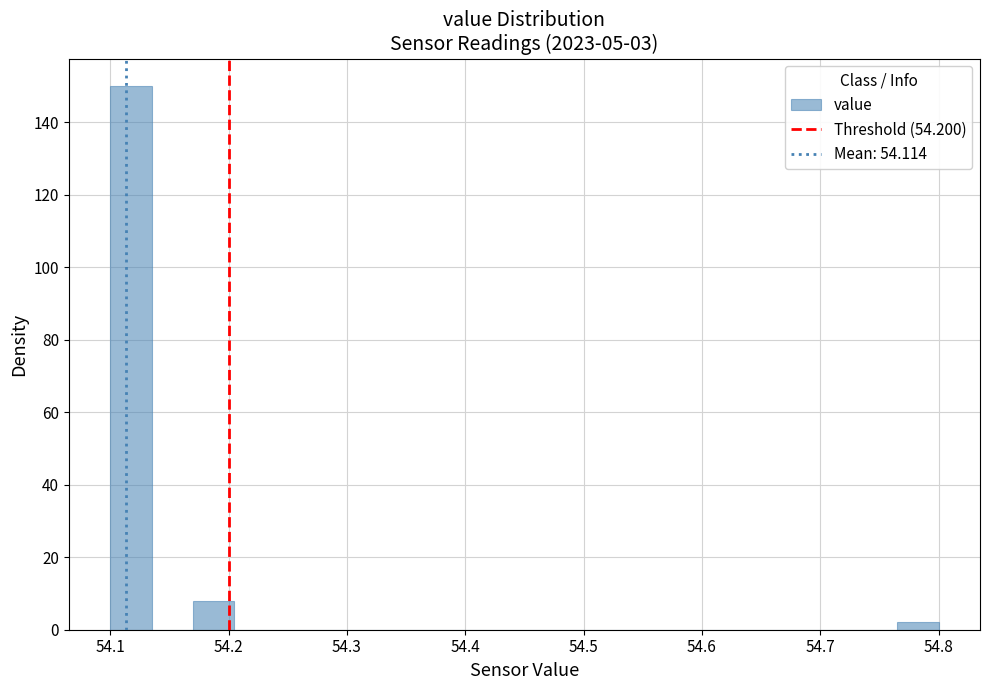

Read against the x-axis, roughly where is the centre of the tallest bar?

54.12